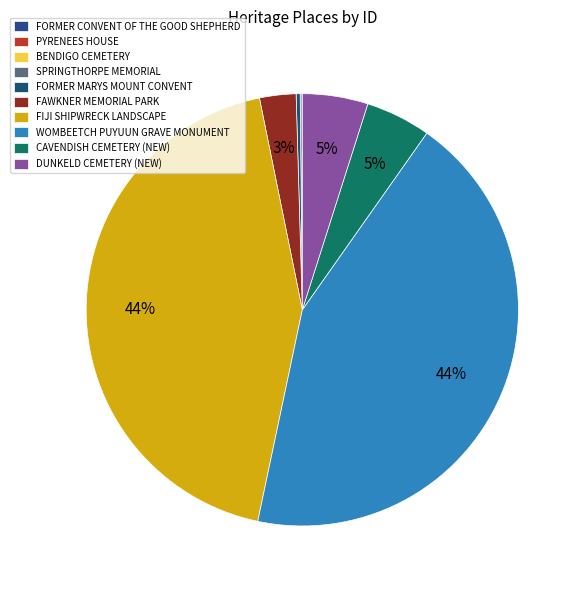

What is the change in value from FIJI SHIPWRECK LANDSCAPE to CAVENDISH CEMETERY (NEW)?

-185071